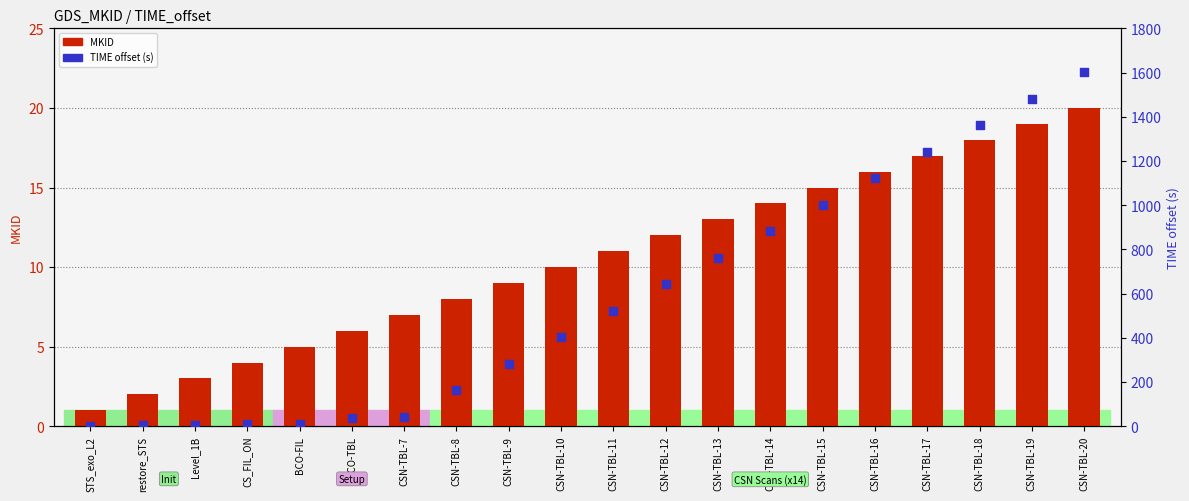

At which category is the sum across all series the highest?

CSN-TBL-20